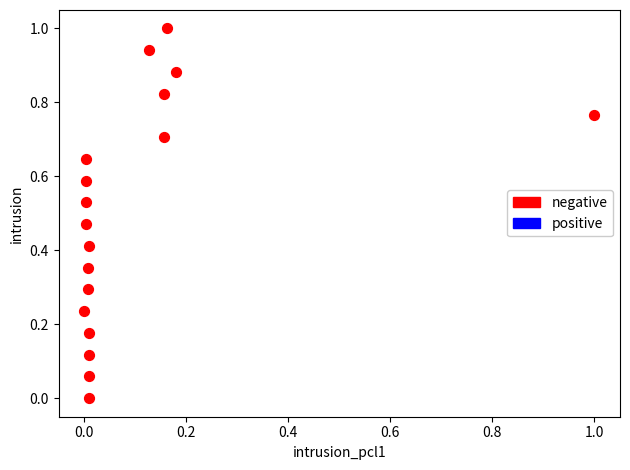

What is the range of Y values (max minus min)?

1.0